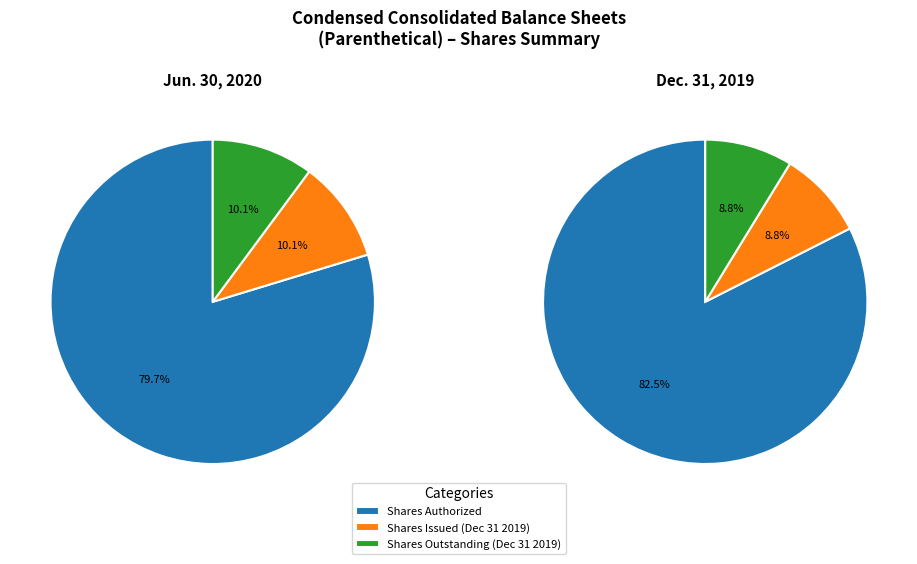

To the nearest percent, what percentage of the pie is Common stock shares issued?

9%